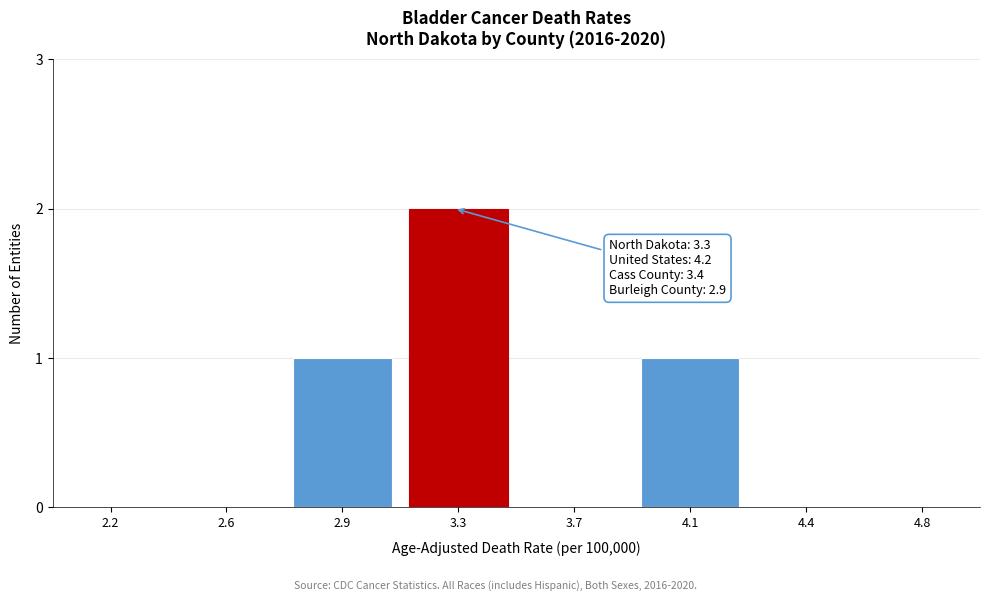

Reading right to left, transcribe all the data shown in this chart.

4.8=0	4.4=0	4.1=1	3.7=0	3.3=2	2.9=1	2.6=0	2.2=0